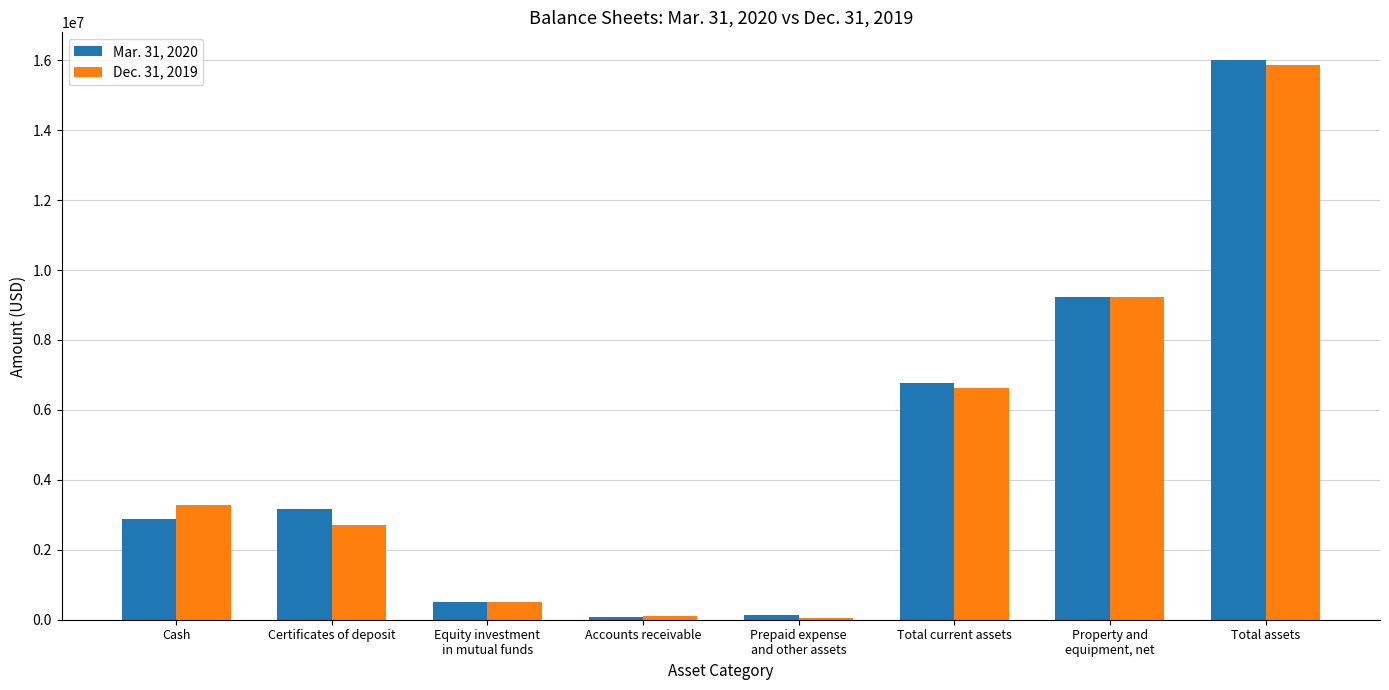

The Mar. 31, 2020 series shows 25251178 at Total assets. True or false?

False